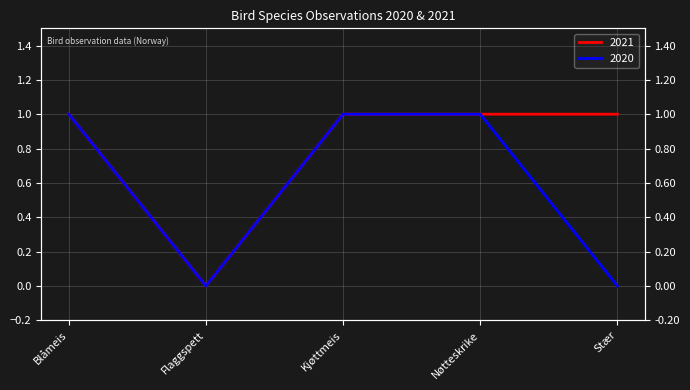

True or false: 2021 and 2020 cross at least once.

False